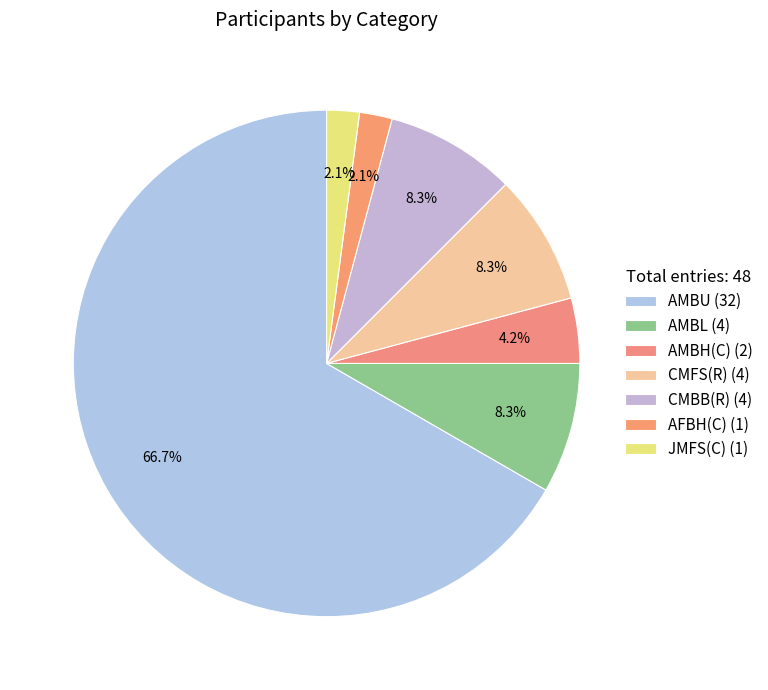

Count the number of slices in the pie.

7